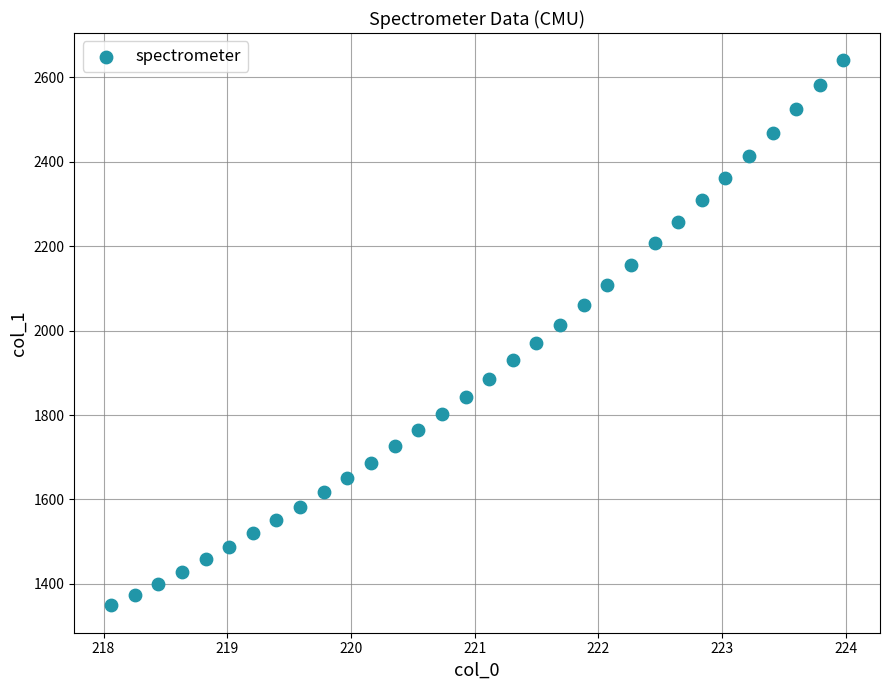

What is the range of Y values (max minus min)?

1291.8